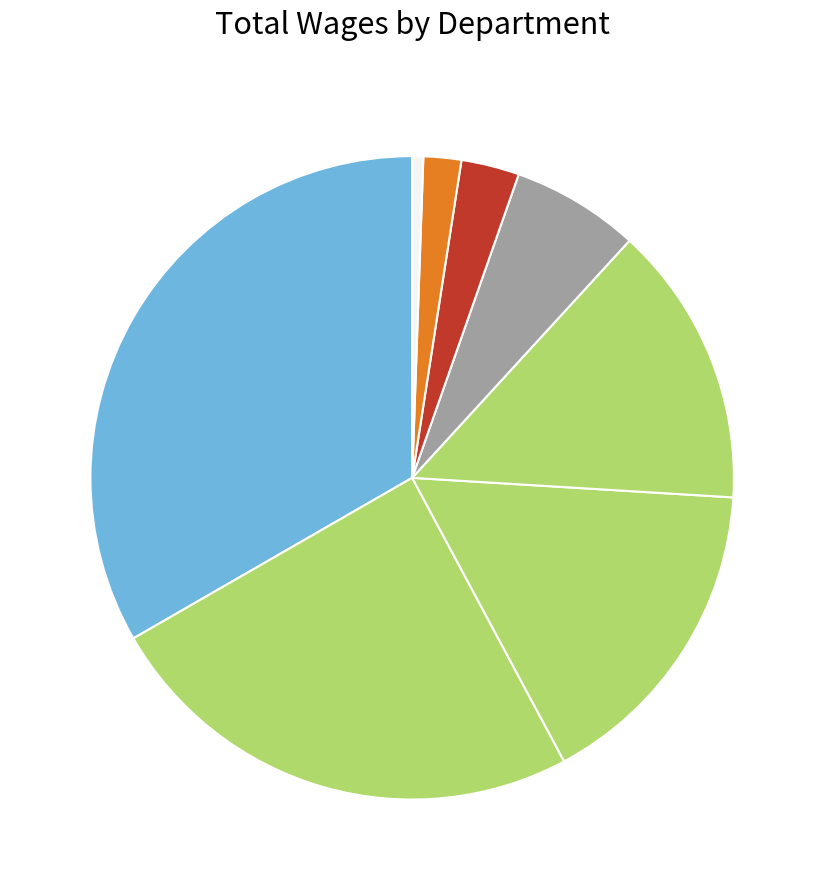

To the nearest percent, what is the average slice percentage?

12%